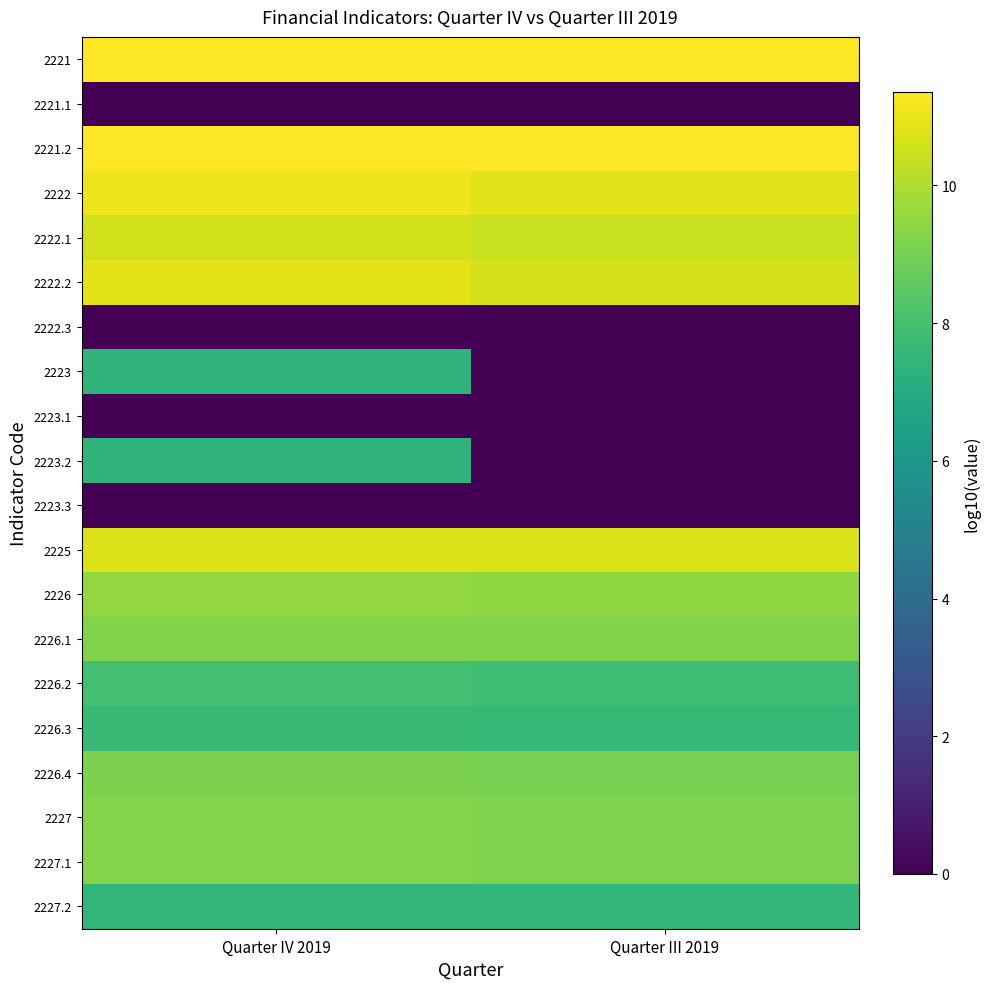

At how many categories does at least one series exceed 1?

2